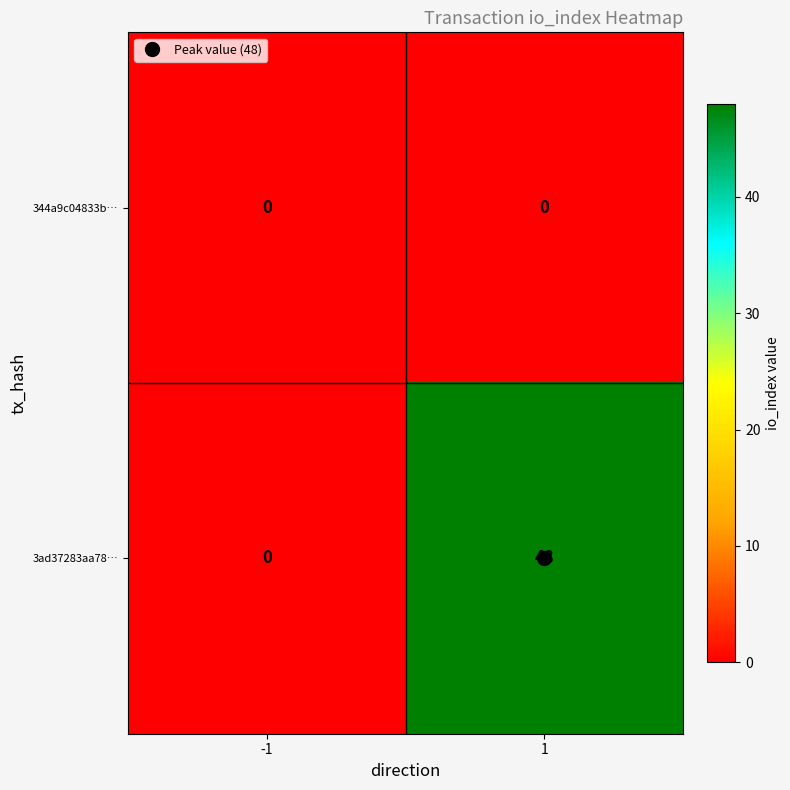

The 3ad37283aa78… series shows -28 at -1. True or false?

False